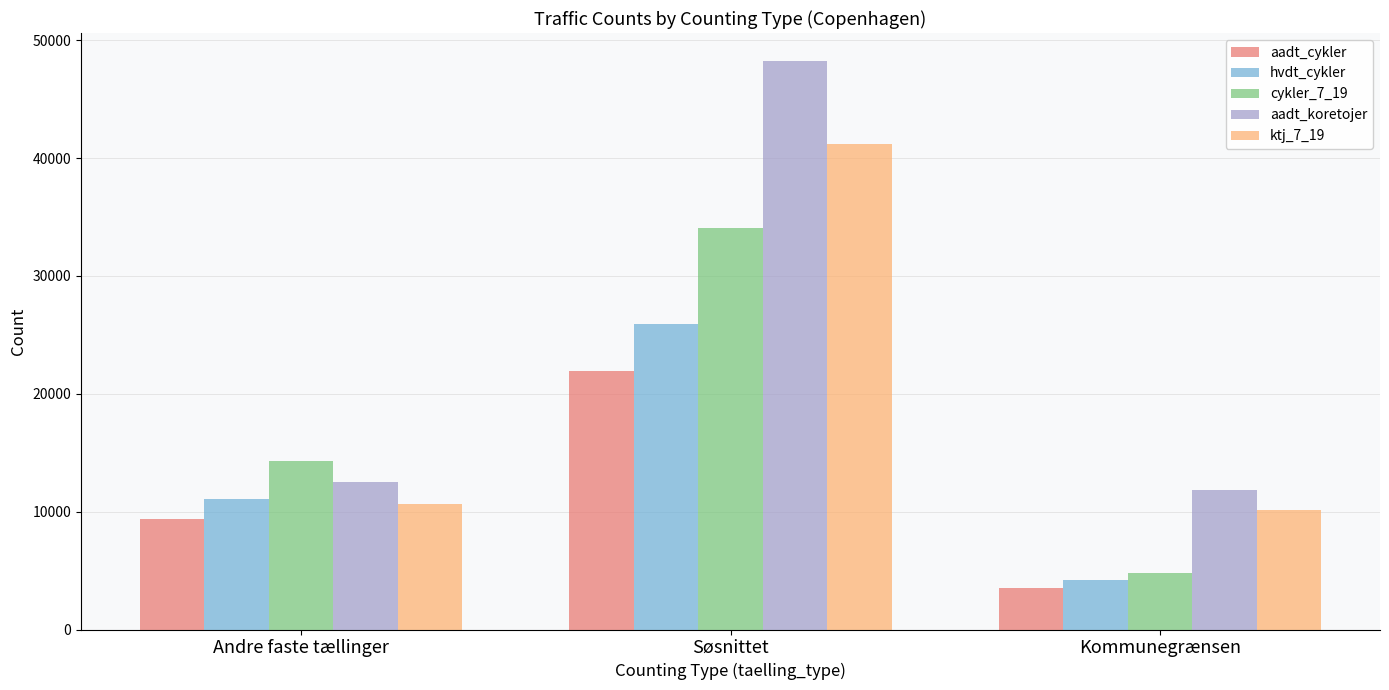

List the series in order of their overall mean, highest first.

aadt_koretojer, ktj_7_19, cykler_7_19, hvdt_cykler, aadt_cykler